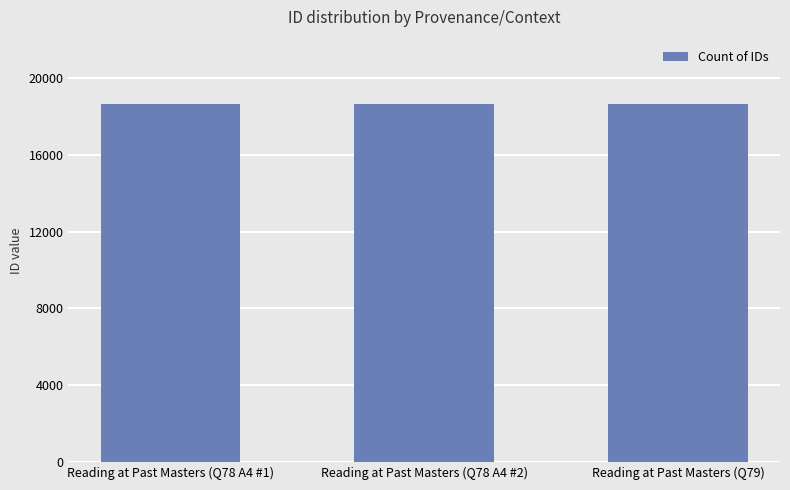

What is the sum of the values at Reading at Past Masters (Q79) and Reading at Past Masters (Q78 A4 #1)?

37341